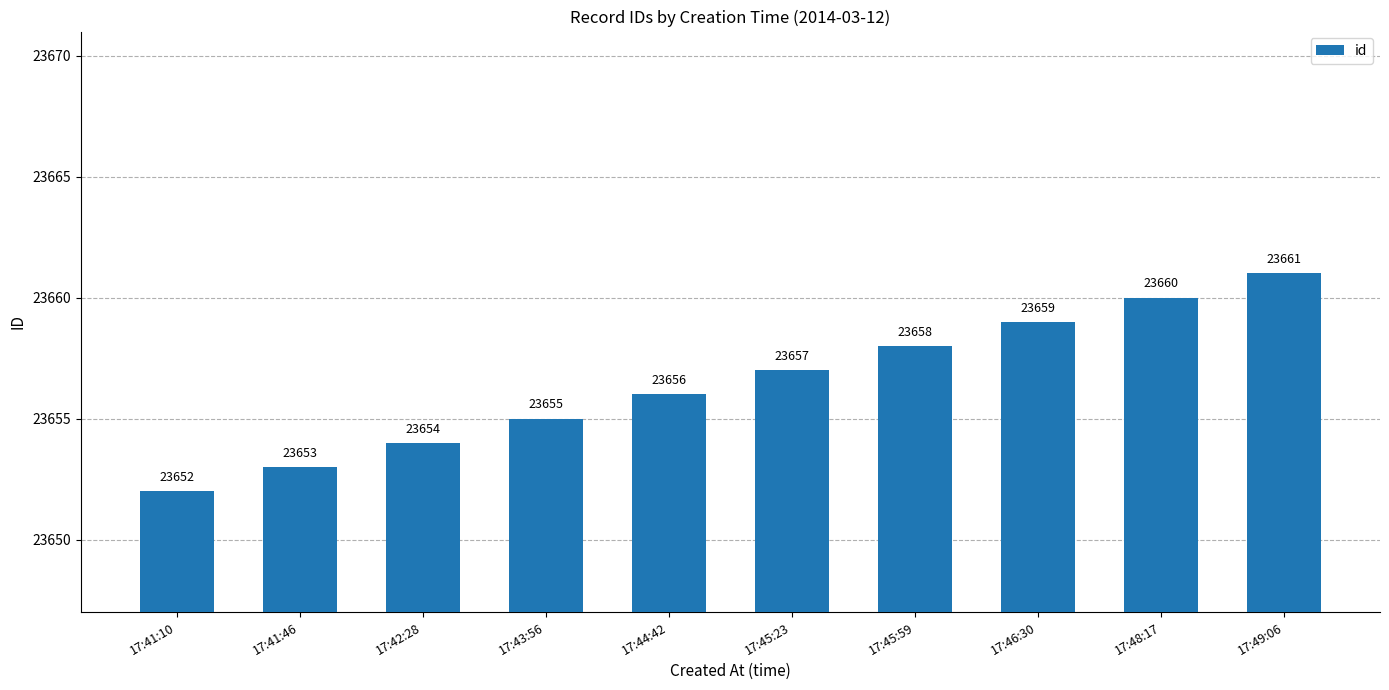

How many series are shown in this chart?

1